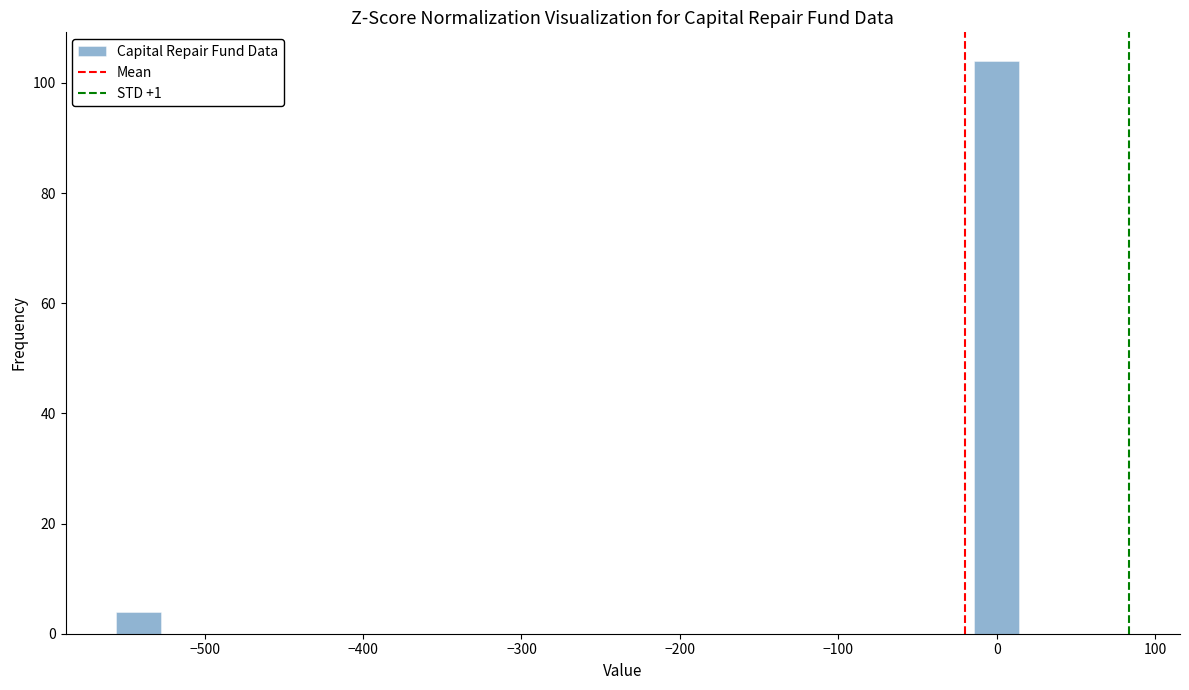

Around what value on the x-axis is the tallest bar? Give the approximate position of its centre, as read against the axis.

0